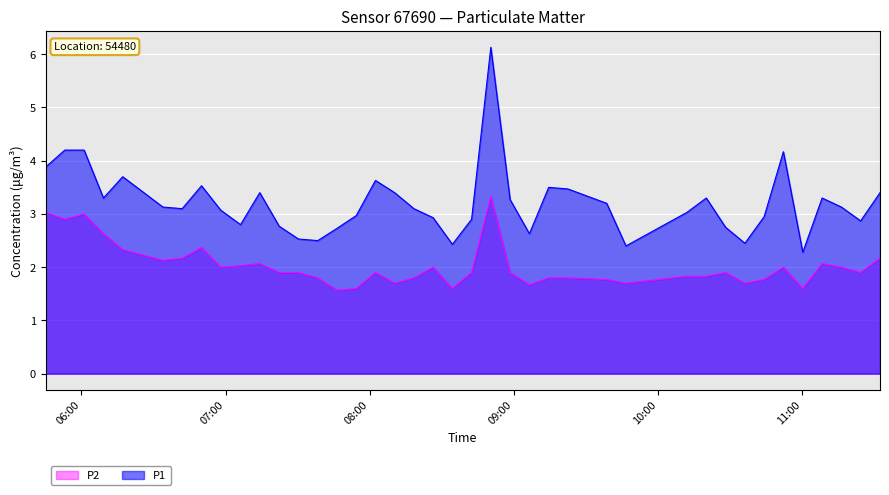

True or false: P2 and P1 intersect in this chart.

False